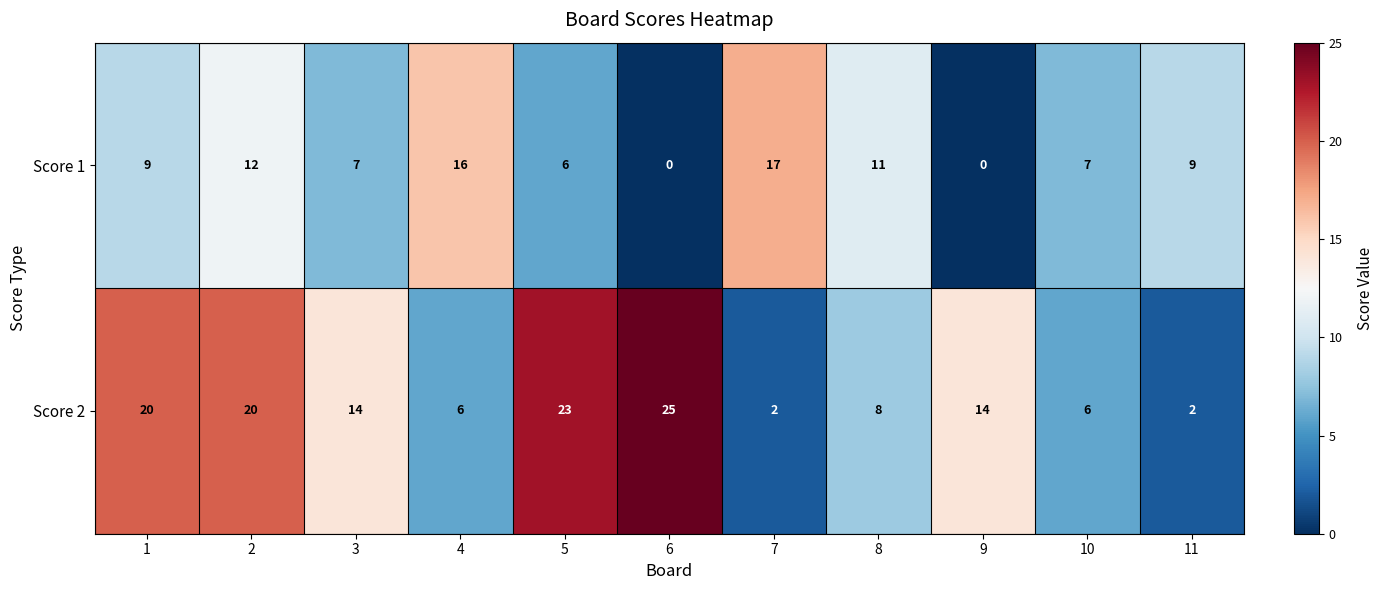

Reading left to right, what are all the values shown in this chart?

Score 1: 1=9	2=12	3=7	4=16	5=6	6=0	7=17	8=11	9=0	10=7	11=9
Score 2: 1=20	2=20	3=14	4=6	5=23	6=25	7=2	8=8	9=14	10=6	11=2